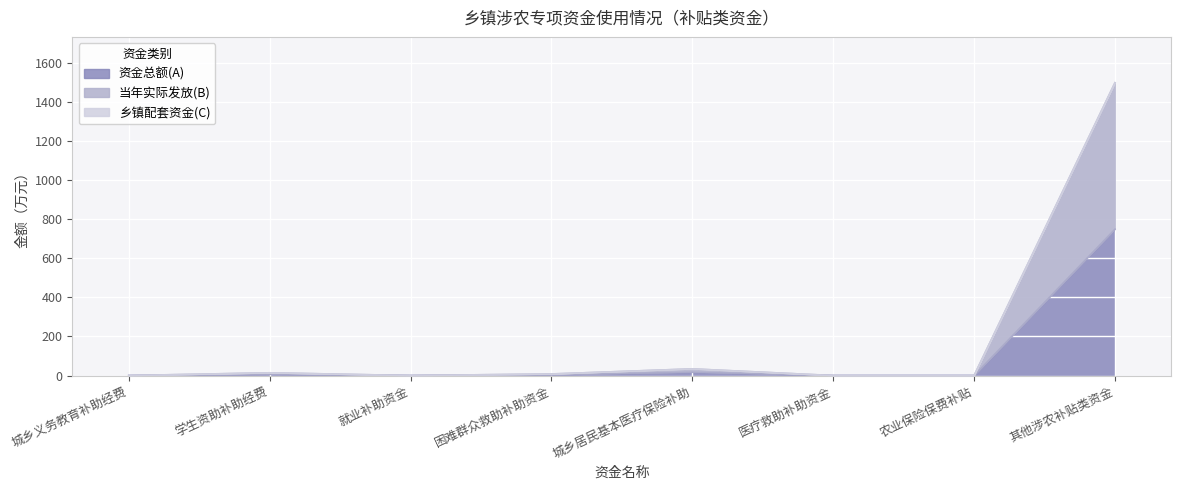

True or false: 资金总额(A) has a value of 17 at 城乡居民基本医疗保险补助.

True